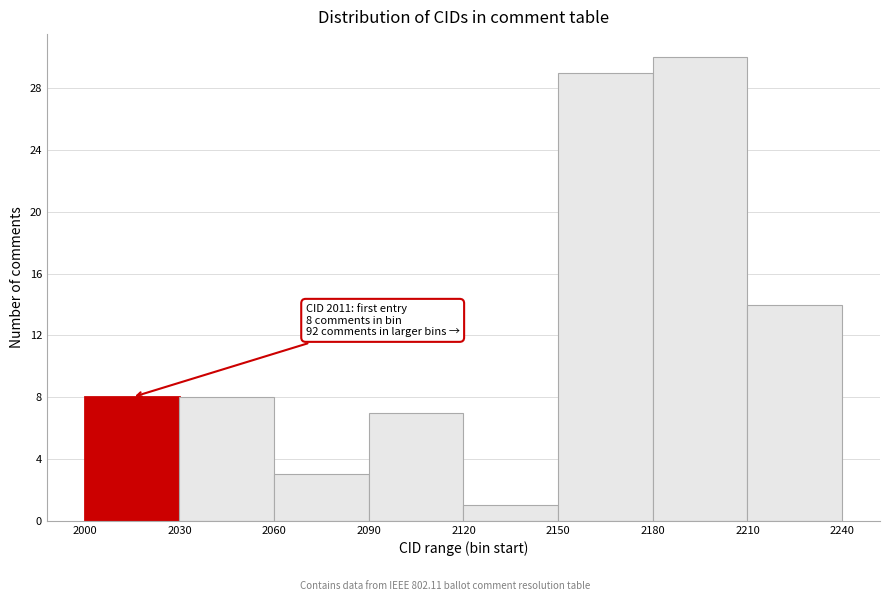

Which range on the x-axis has the tallest bar?

2180 to 2210